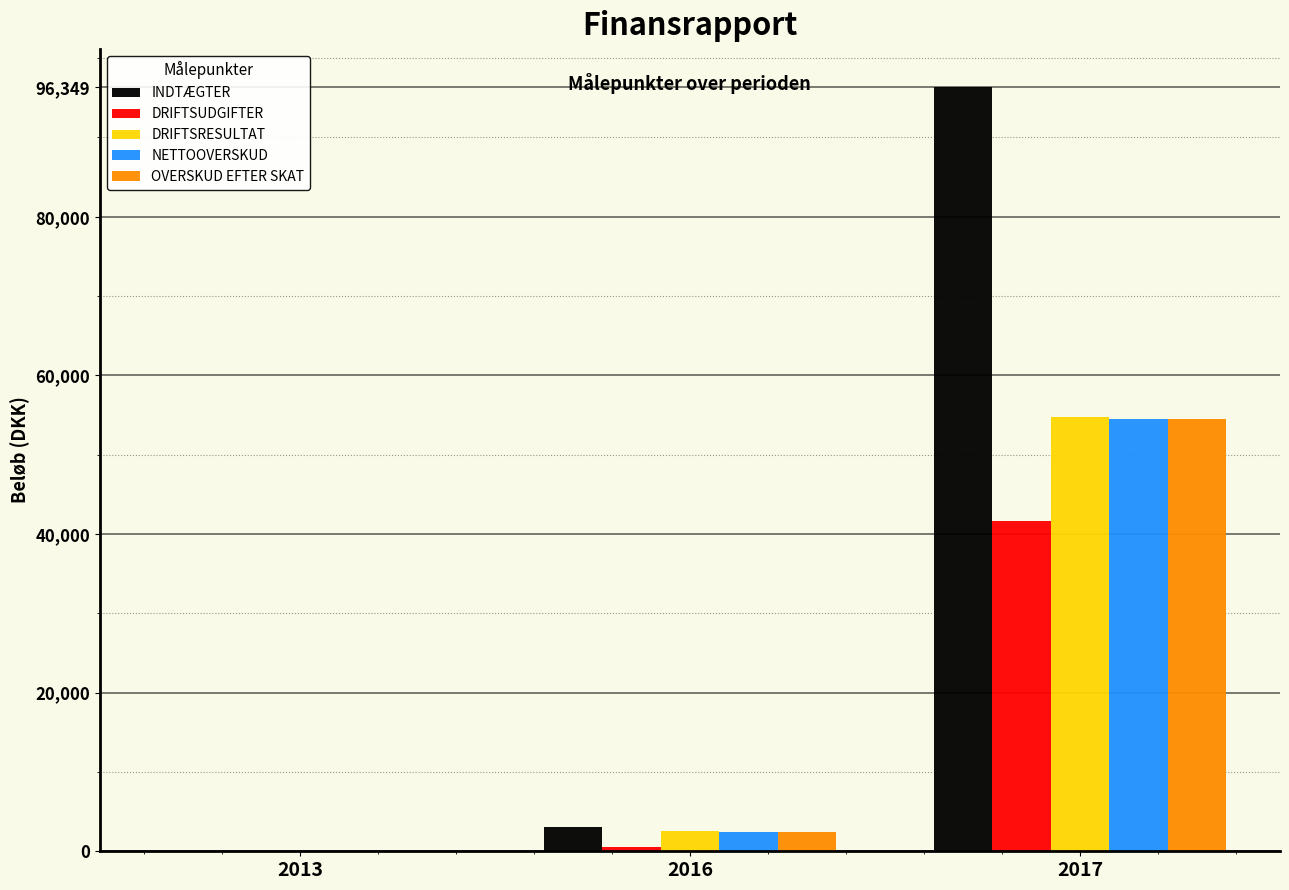

Which series changed the most between 2016 and 2017?

INDTÆGTER